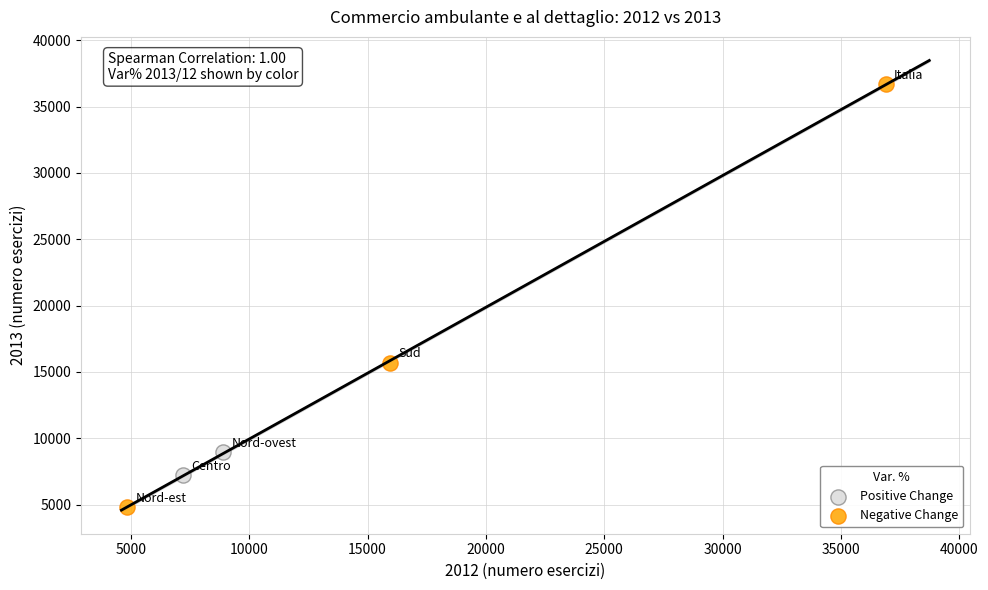

What are all the series names shown in the legend?

Positive Change, Negative Change